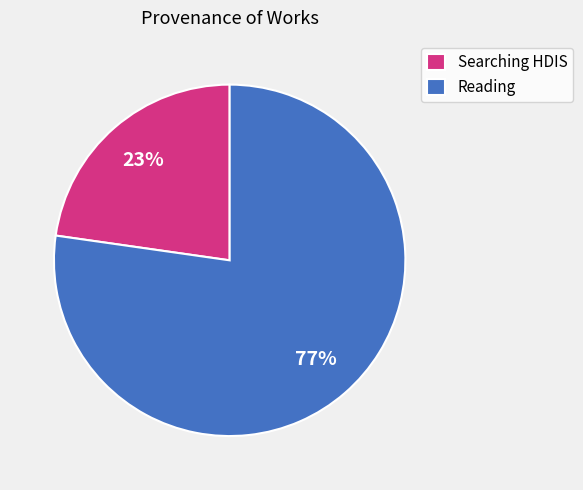

Which slice is the smallest?

Searching HDIS